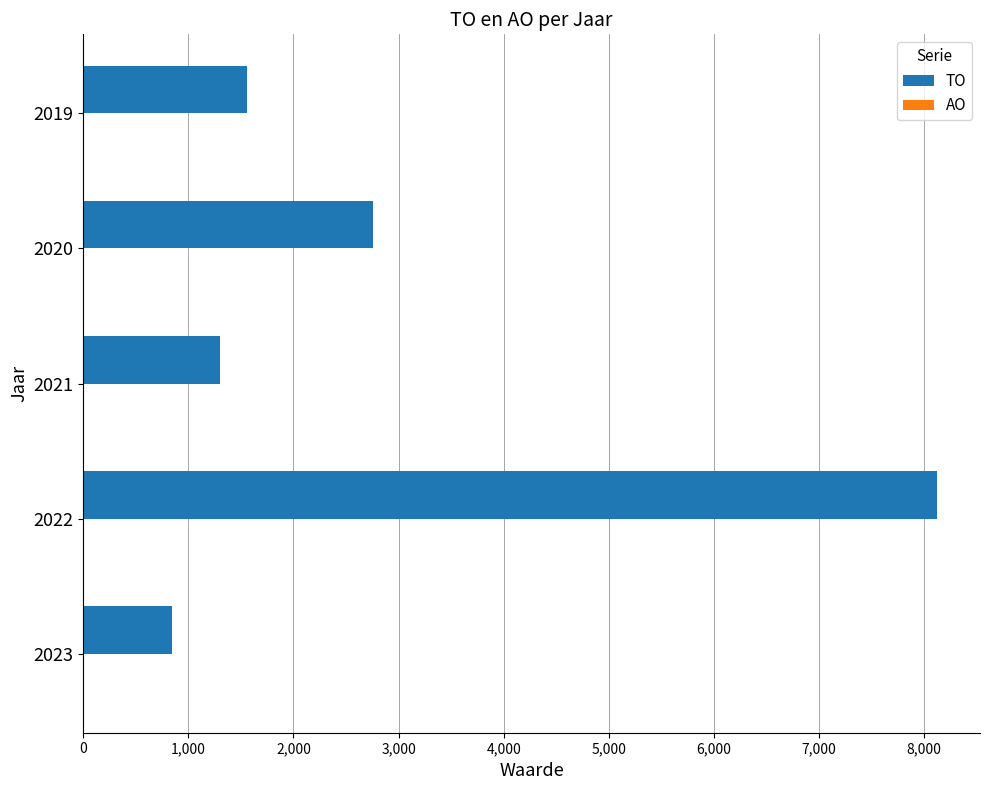

How many bars are there in total?

5